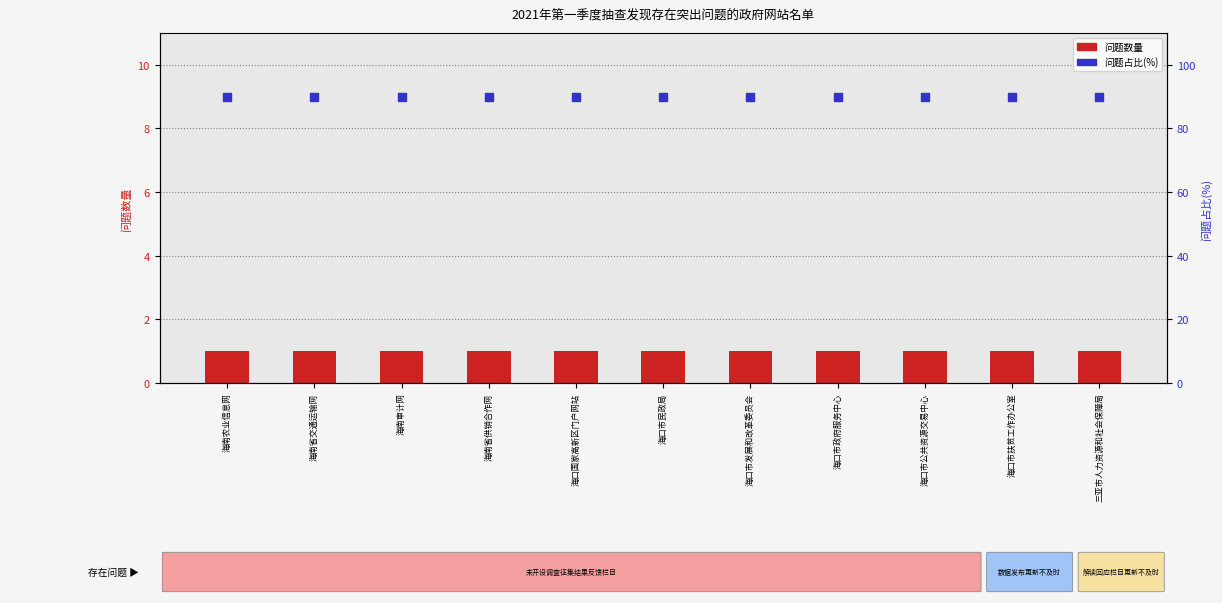

What are all the series names shown in the legend?

问题数量, 问题占比(%)